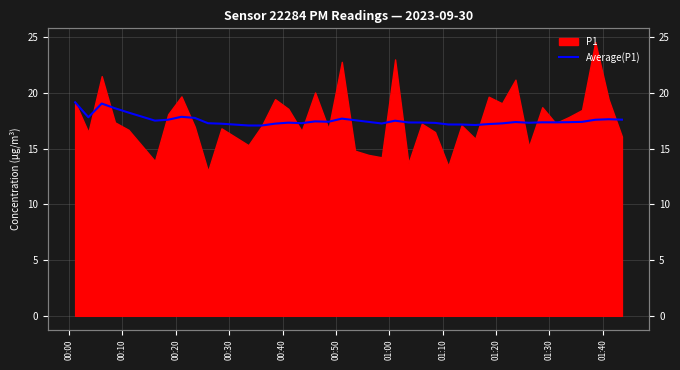

What is the value of the 18th point from the left?

17.4